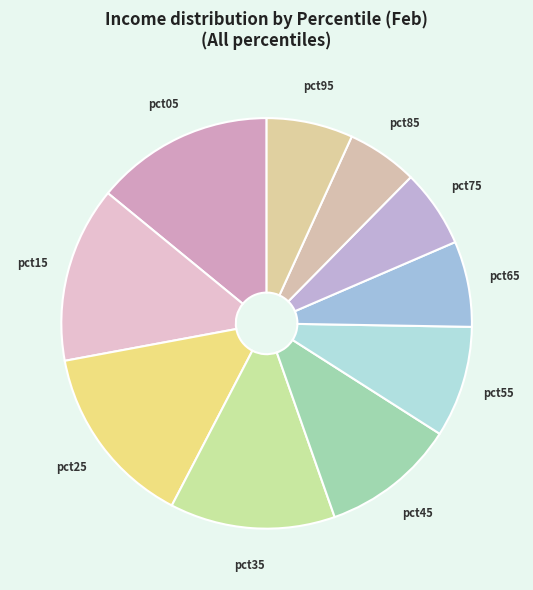

How many segments does this pie chart have?

10